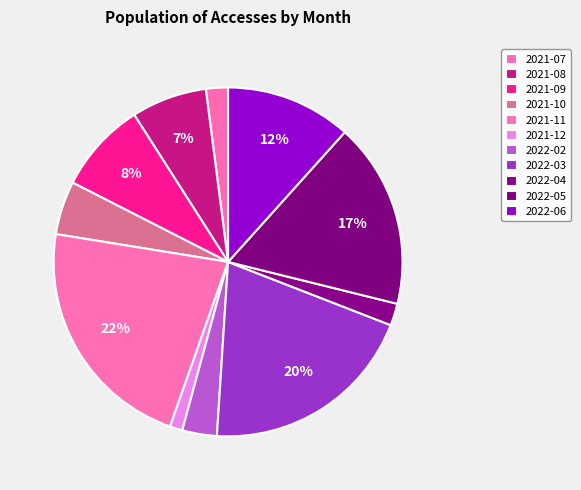

What portion of the pie excludes 2022-05?

82.8%